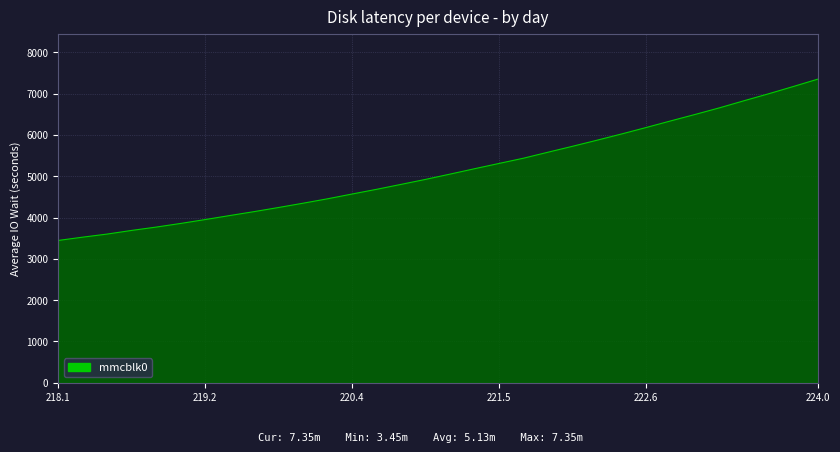

What is the difference between the maximum and minimum values?

3904.6